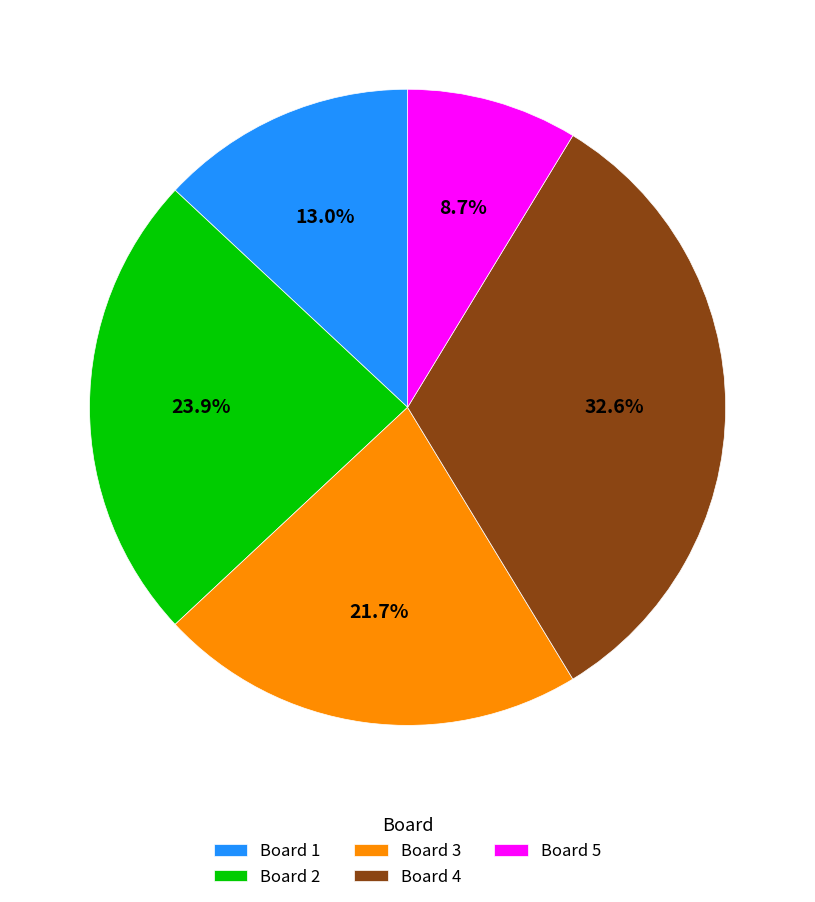

Rank the categories by value from highest to lowest.

Board 4, Board 2, Board 3, Board 1, Board 5